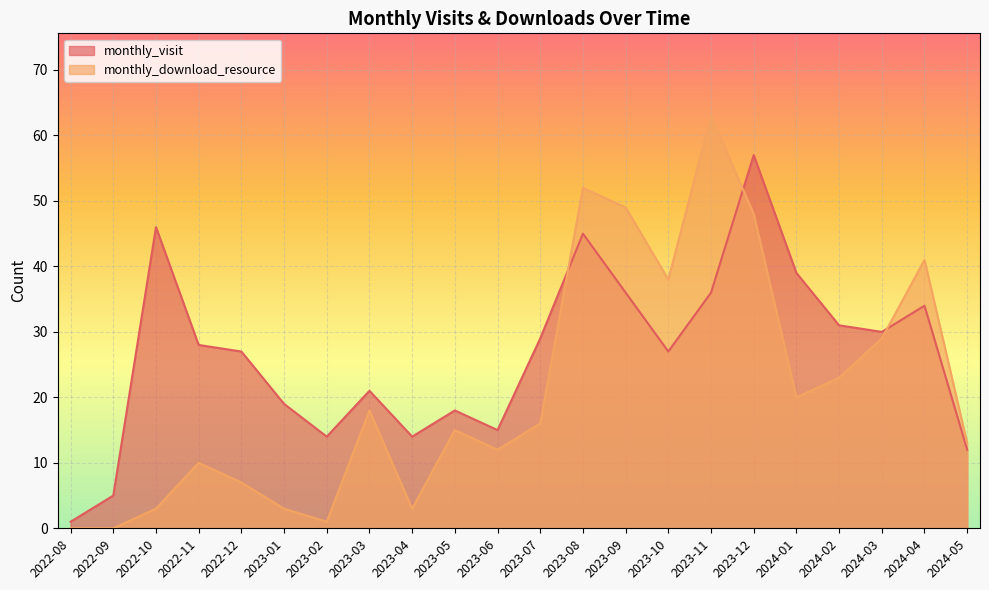

Reading left to right, list all the values displayed in this chart.

monthly_visit: 1	5	46	28	27	19	14	21	14	18	15	29	45	36	27	36	57	39	31	30	34	12
monthly_download_resource: 0	0	3	10	7	3	1	18	3	15	12	16	52	49	38	63	48	20	23	29	41	13